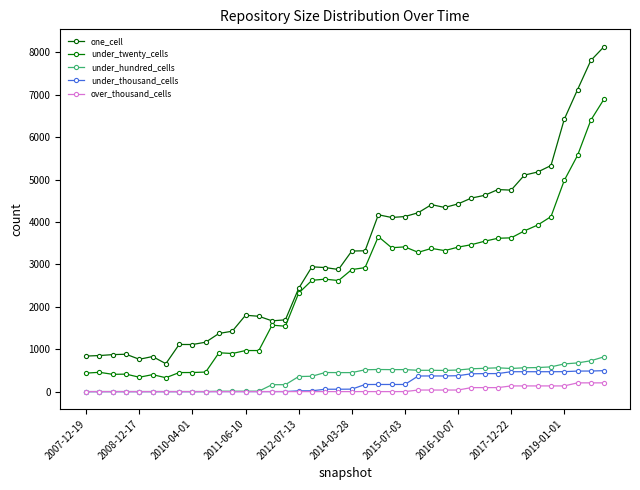

What are all the series names shown in the legend?

one_cell, under_twenty_cells, under_hundred_cells, under_thousand_cells, over_thousand_cells